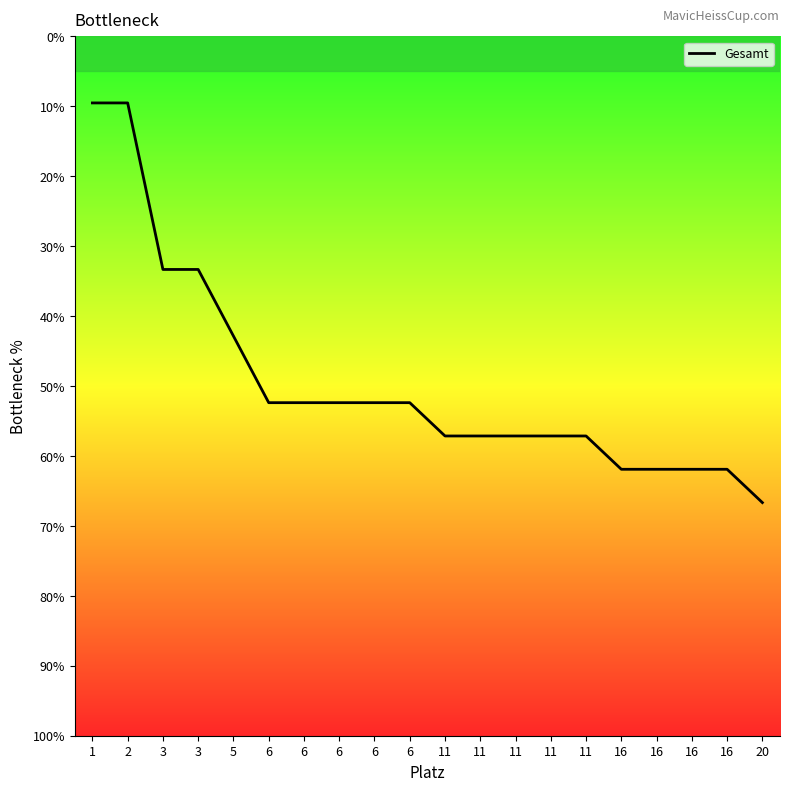

What is the average value?

49.5